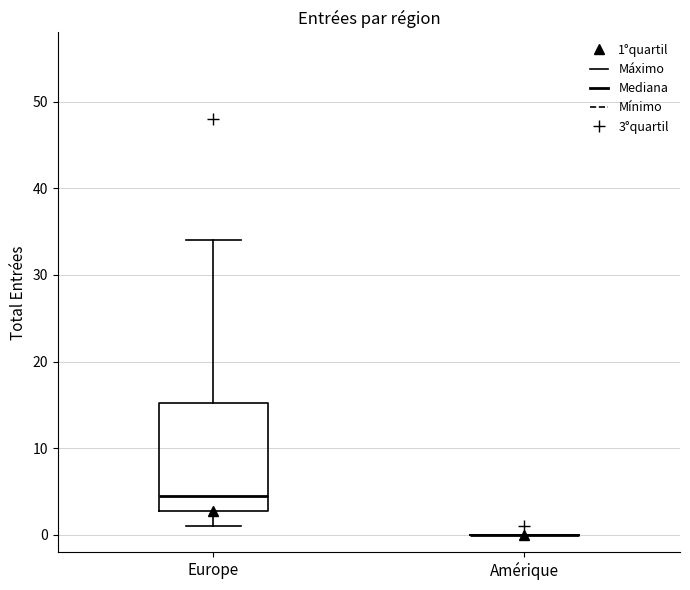

Reading left to right, transcribe this box plot: for each box, give where its median line is, the range the box spans, and where its two whiskers end, as read against the y-axis. The values are not printed on the chart, so give them approximately, as read against the axis.

Europe: median 5, box 3 to 15, whiskers 1 to 34
Amérique: box collapsed to a line at 0, whiskers 0 to 0